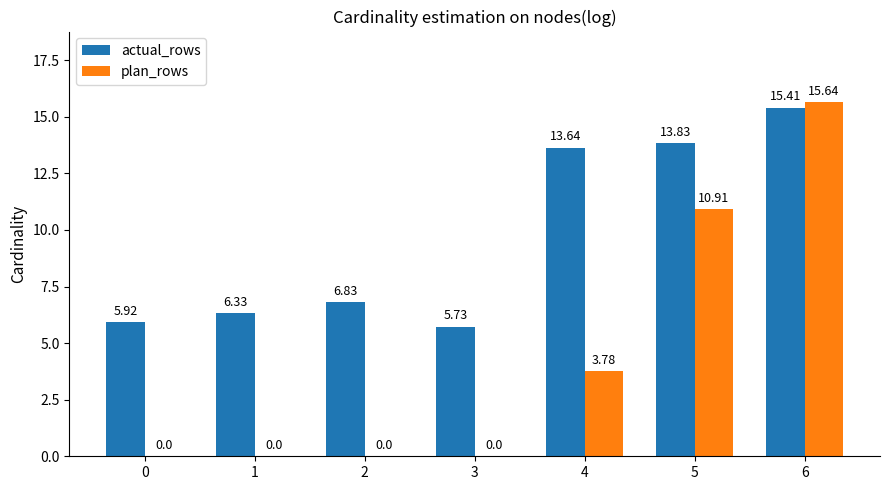

What is the sum of the actual_rows values at 5 and 2?

20.7